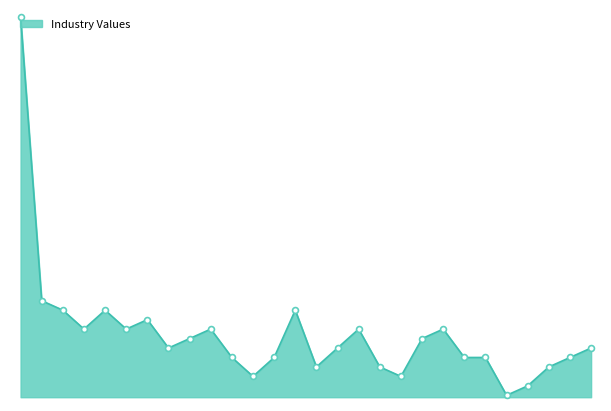

Does the chart have visible grid lines?

No